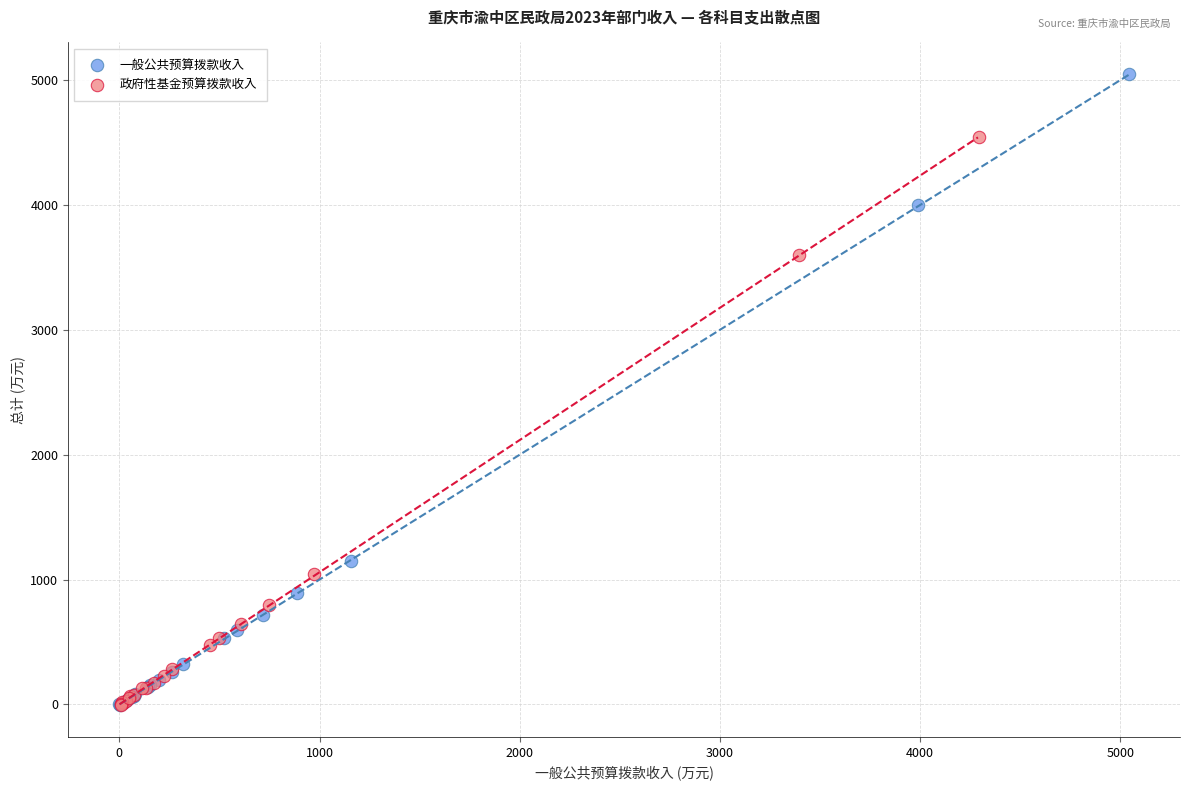

Which series reaches the maximum Y coordinate?

一般公共预算拨款收入